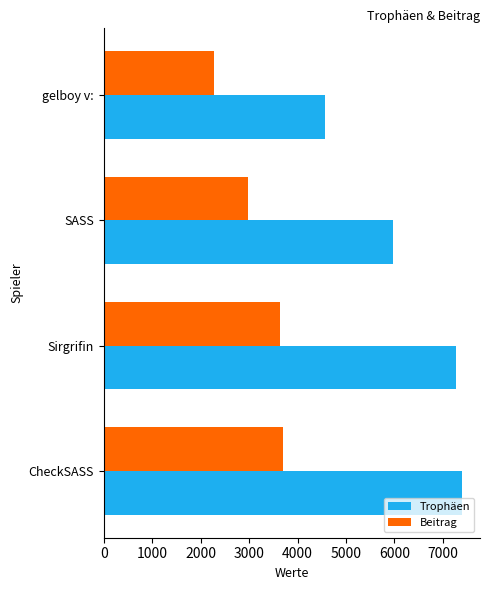

At CheckSASS, list the series in order from smallest to largest.

Beitrag, Trophäen